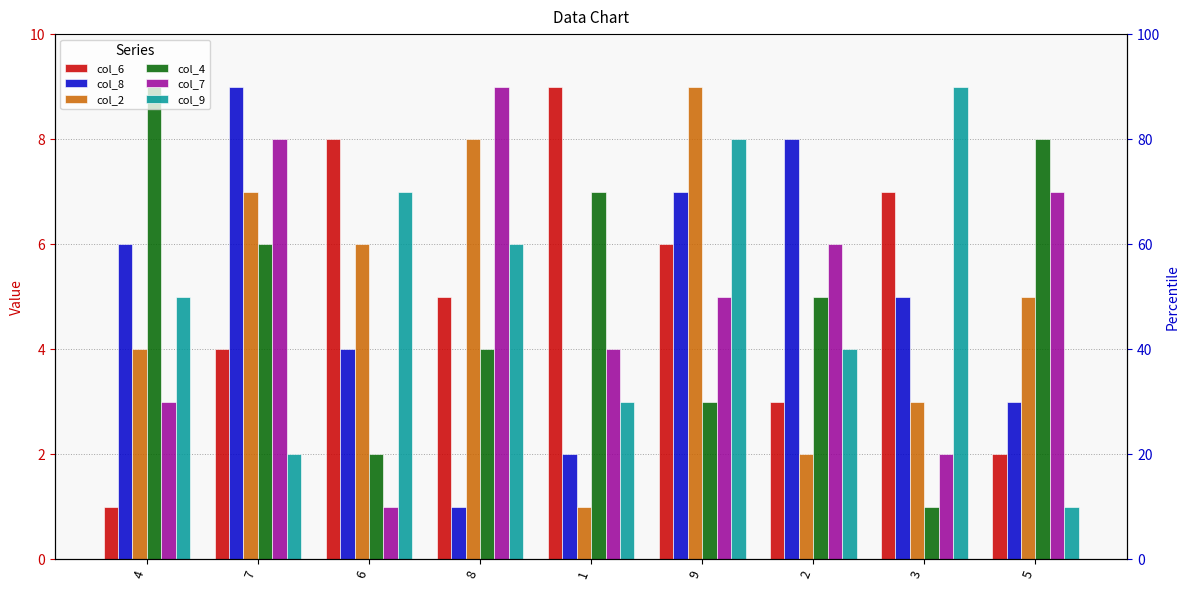

At which label does col_4 first exceed 5?

4